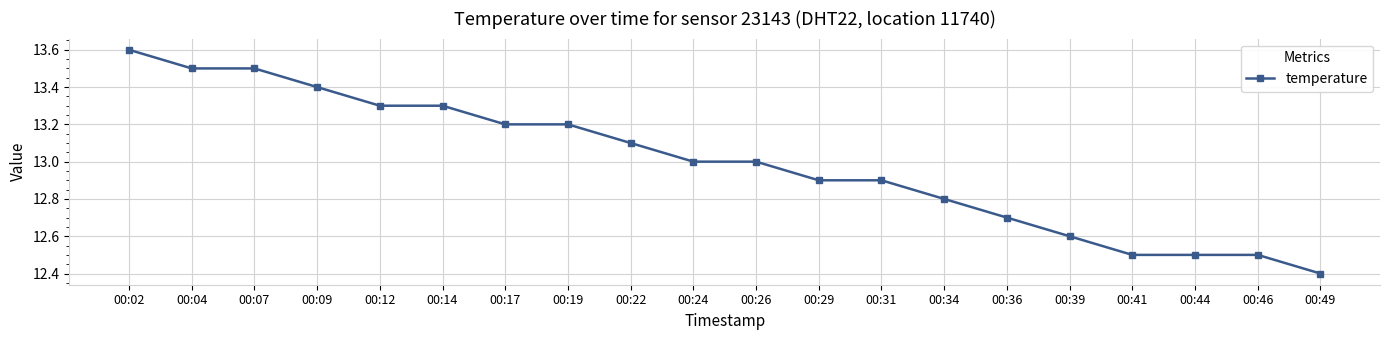

What is the difference between the maximum and minimum values?

1.2